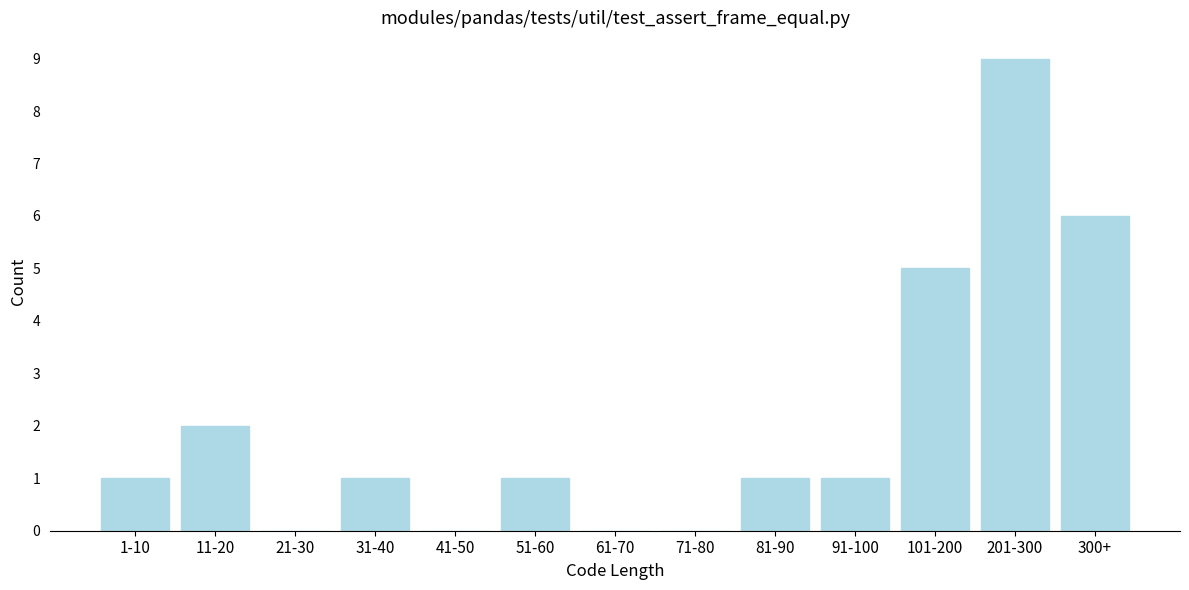

Reading left to right, list all the values displayed in this chart.

1-10=1	11-20=2	21-30=0	31-40=1	41-50=0	51-60=1	61-70=0	71-80=0	81-90=1	91-100=1	101-200=5	201-300=9	300+=6